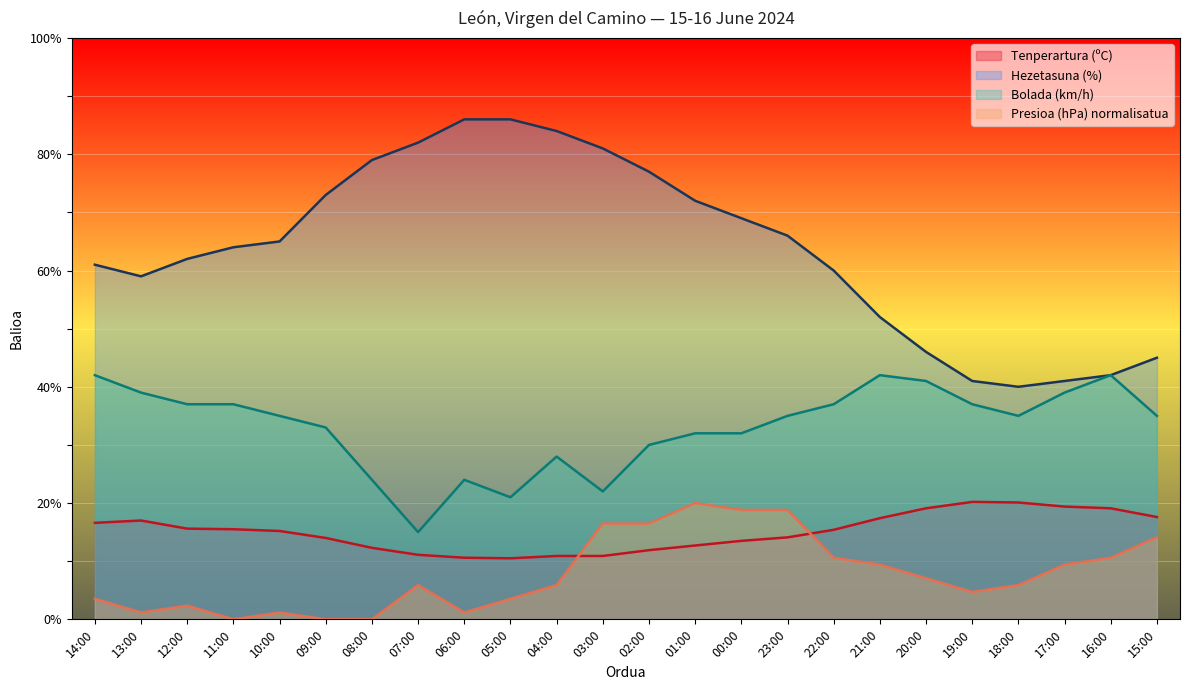

How many lines are shown in the chart?

4